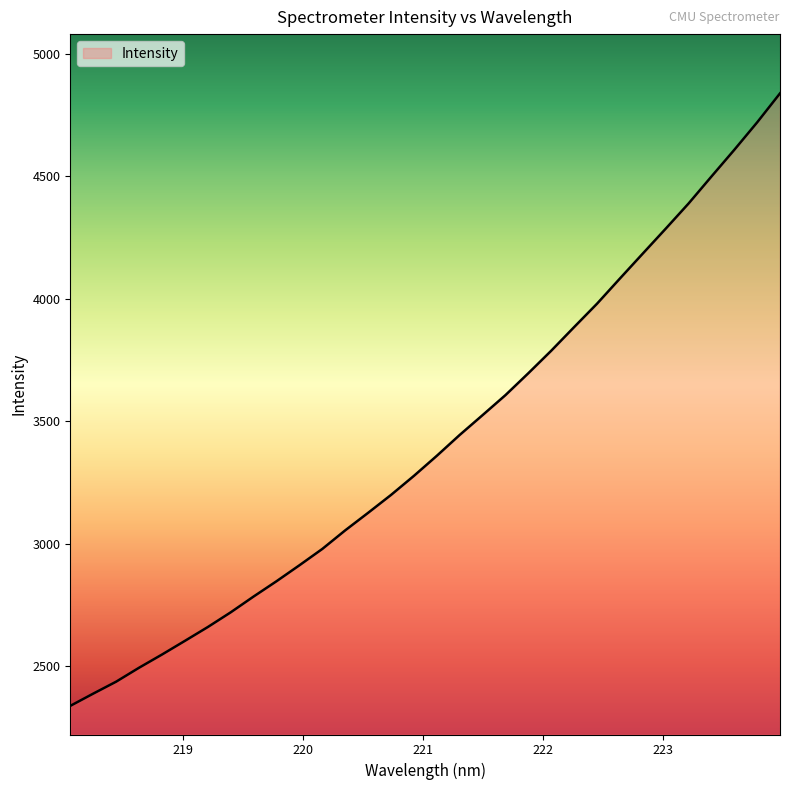

What is the difference between the maximum and minimum values?

2500.5